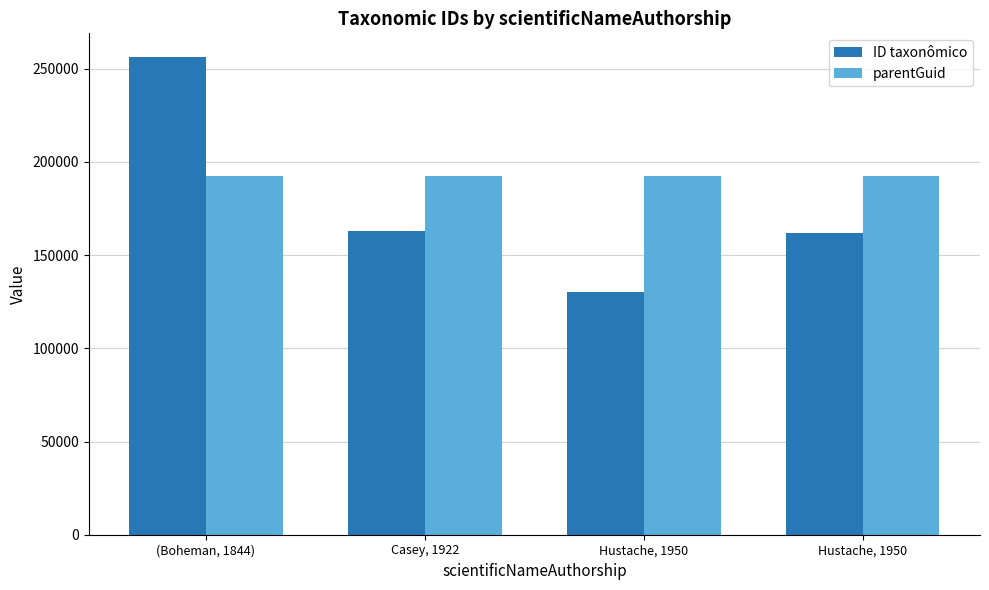

Does the chart contain any negative values?

No